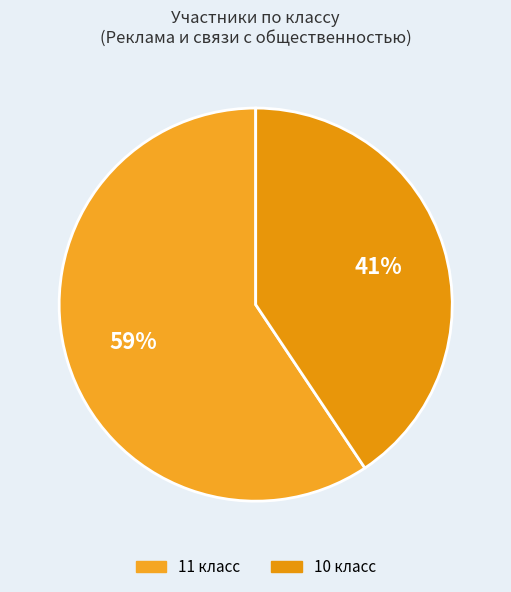

To the nearest percent, what is the average slice percentage?

50%